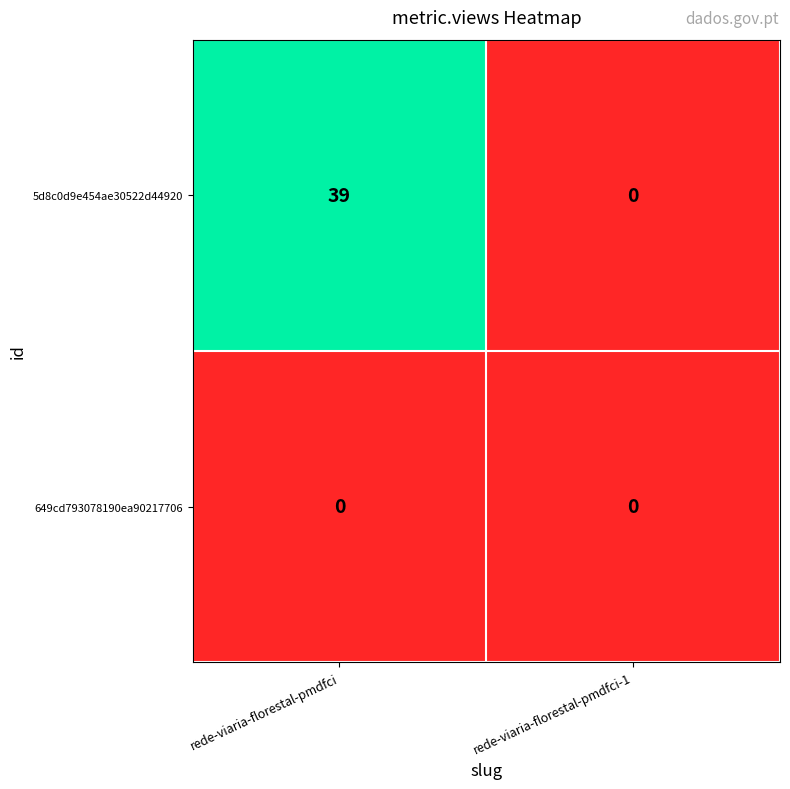

How many categories are shown in the chart?

2